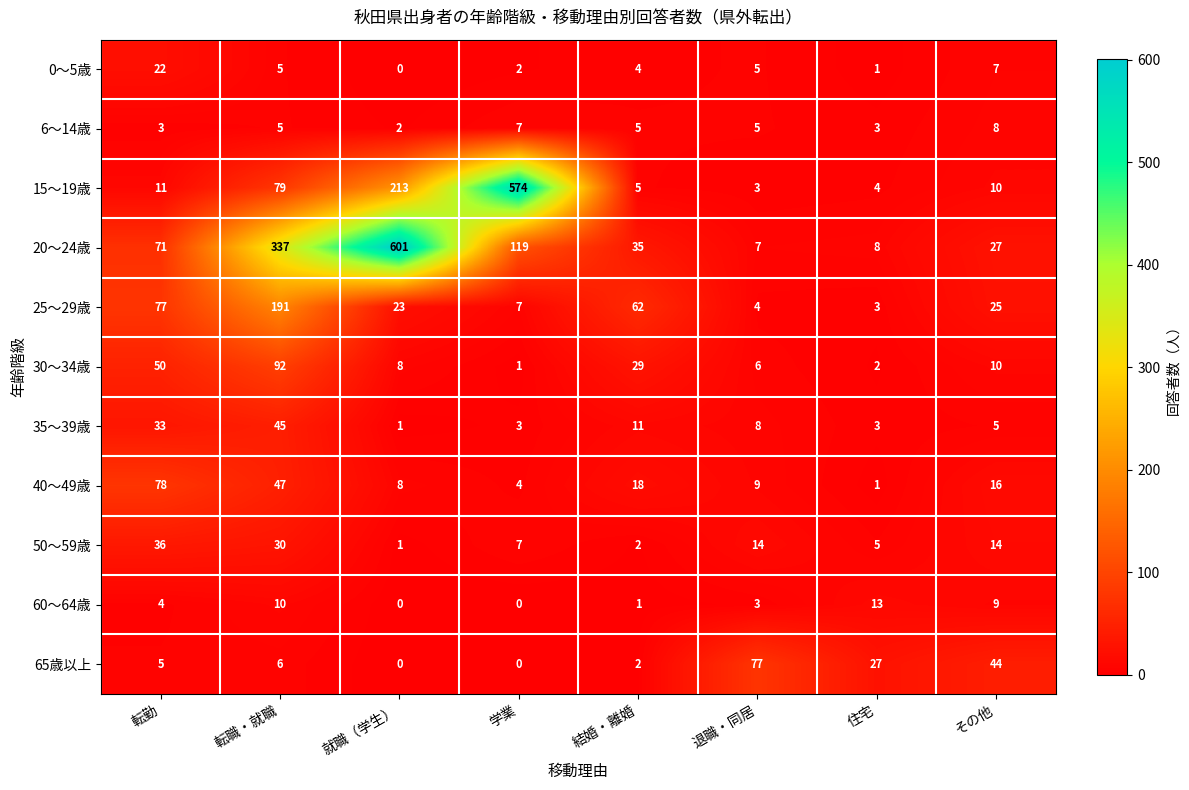

How many series are shown in this chart?

11